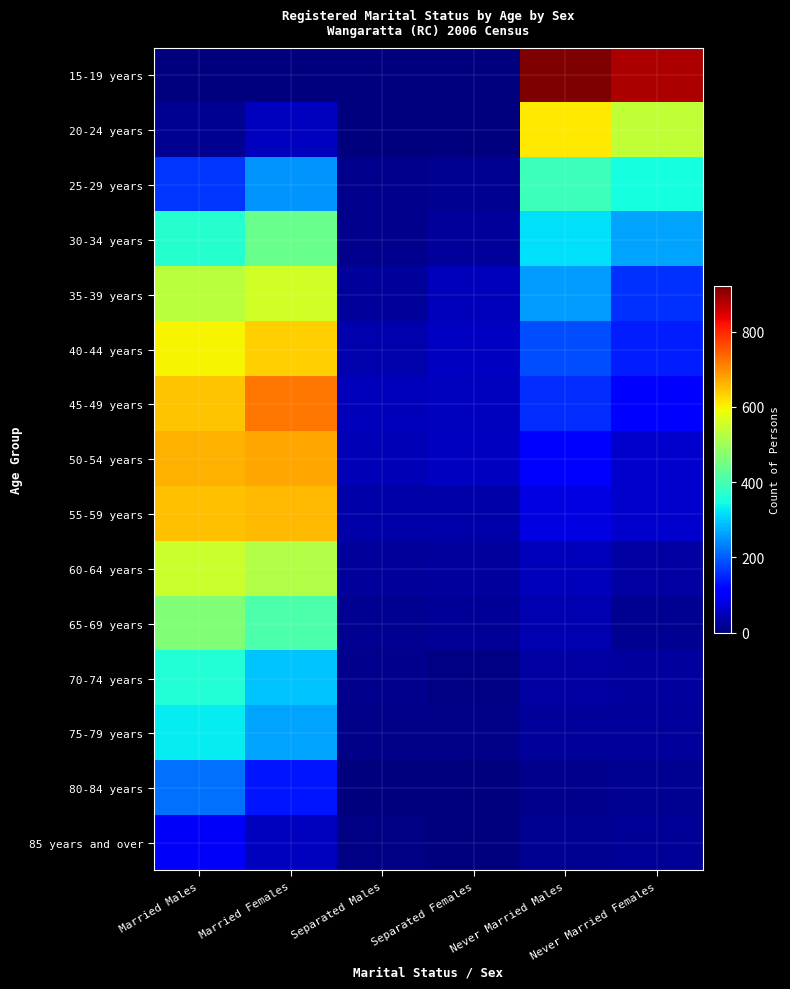

List the series in order of their peak value, lowest first.

85 years and over, 80-84 years, 75-79 years, 70-74 years, 25-29 years, 30-34 years, 65-69 years, 60-64 years, 35-39 years, 20-24 years, 40-44 years, 55-59 years, 50-54 years, 45-49 years, 15-19 years